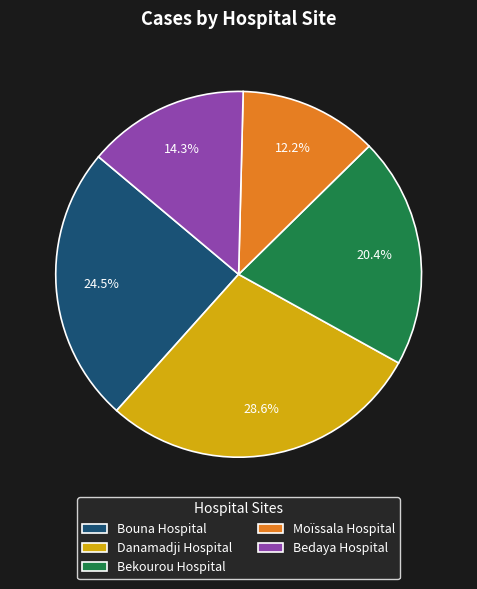

Is Moïssala Hospital the majority of the pie?

No